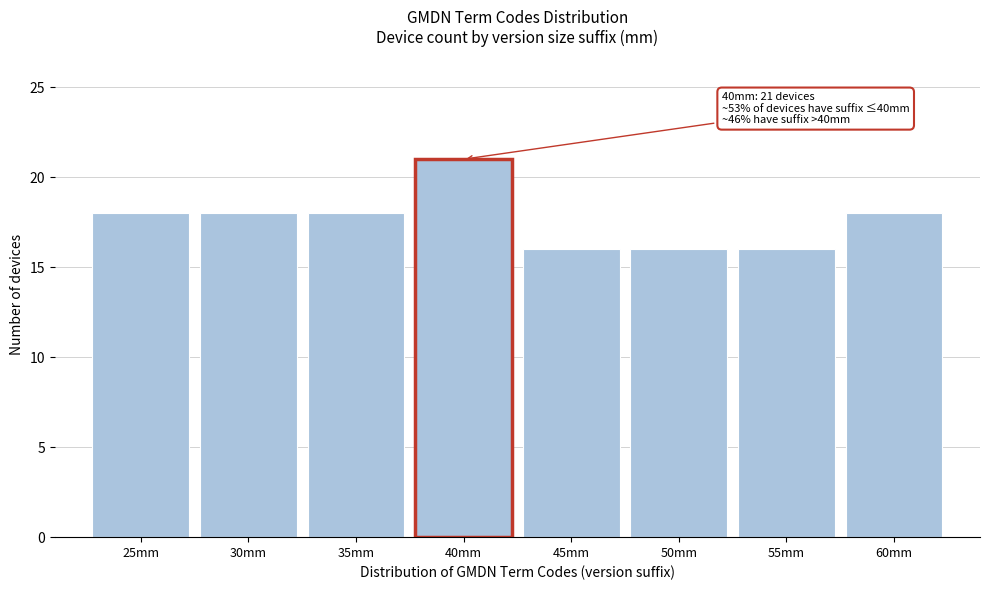

Over which range of the x-axis is the bar tallest?

37.5 to 42.5